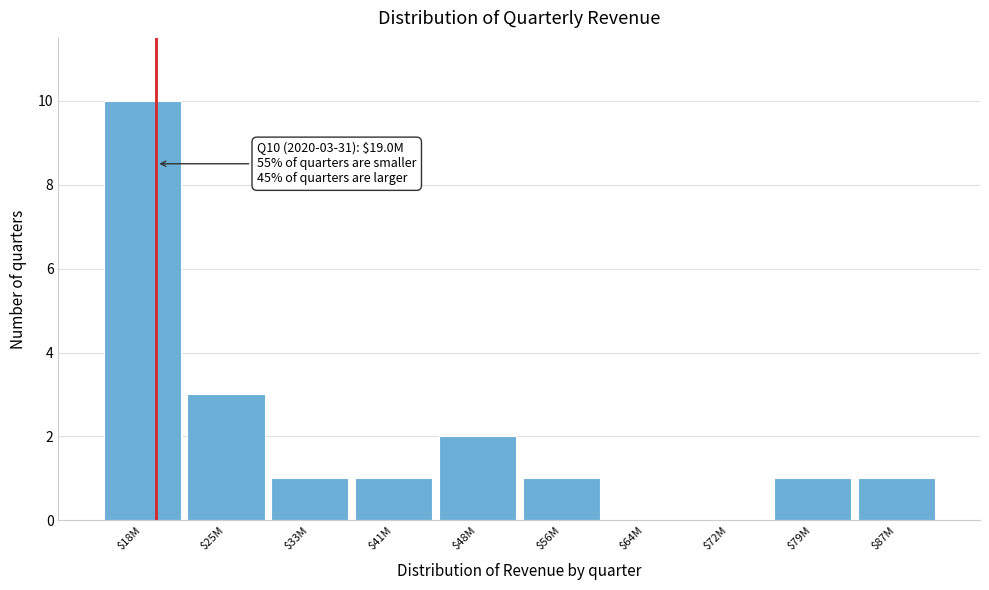

Which label corresponds to the largest value in the chart?

$18M